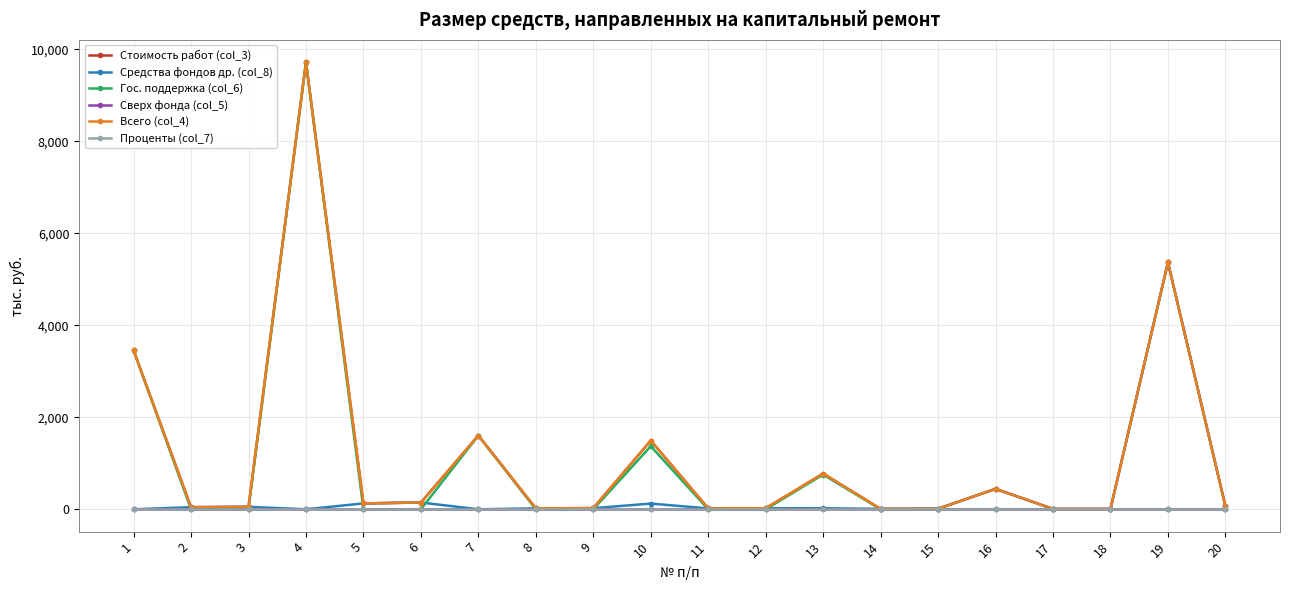

What is the total value across all series at 17?

22.3